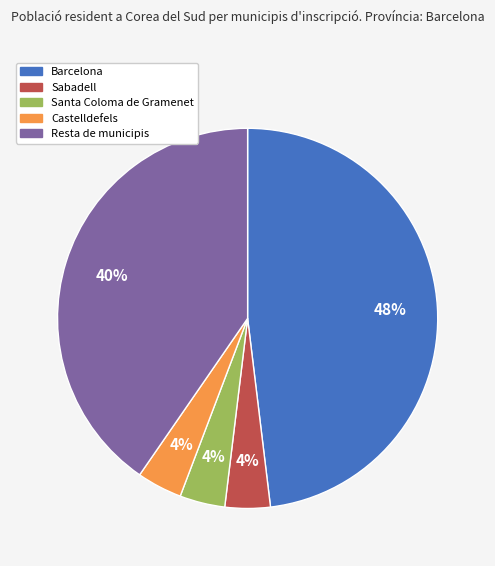

How many slices are in this pie chart?

5